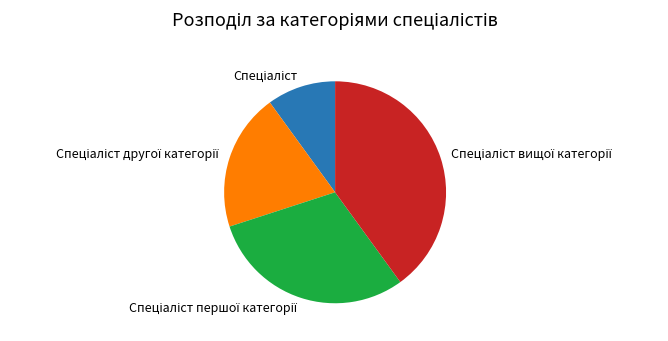

Does any single category account for the majority?

No